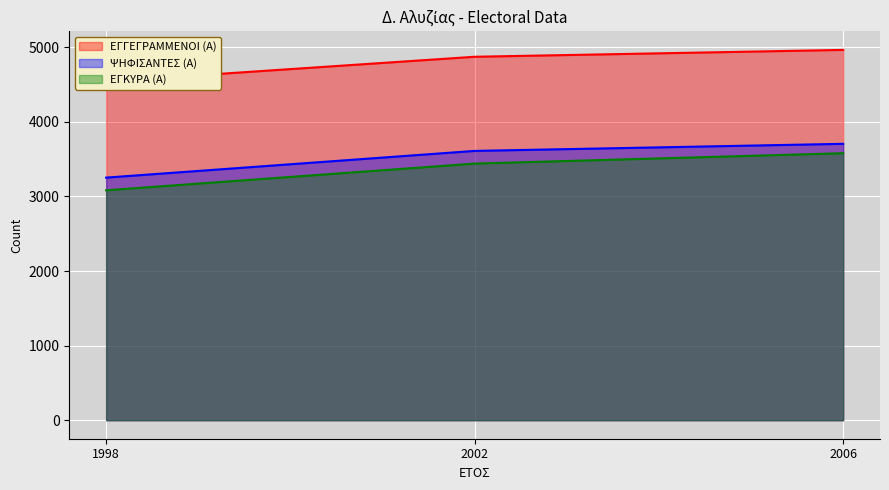

Is the value of ΕΓΓΕΓΡΑΜΜΕΝΟΙ (Α) at 2002 greater than the value of ΨΗΦΙΣΑΝΤΕΣ (Α) at 2006?

Yes